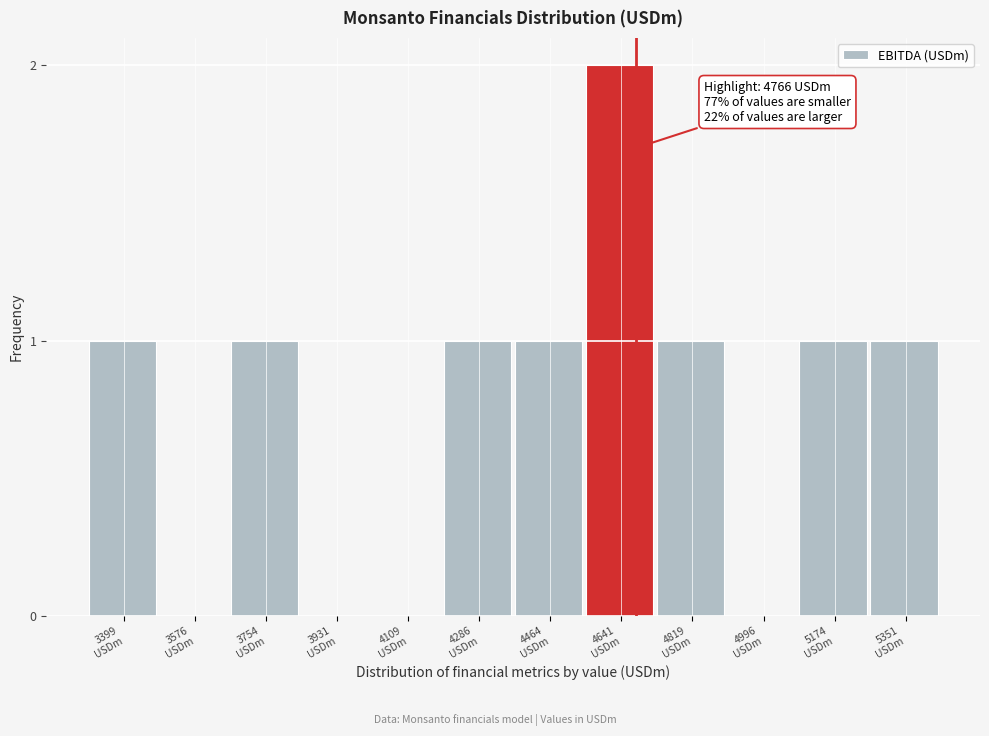

What is the sum of all values?

9